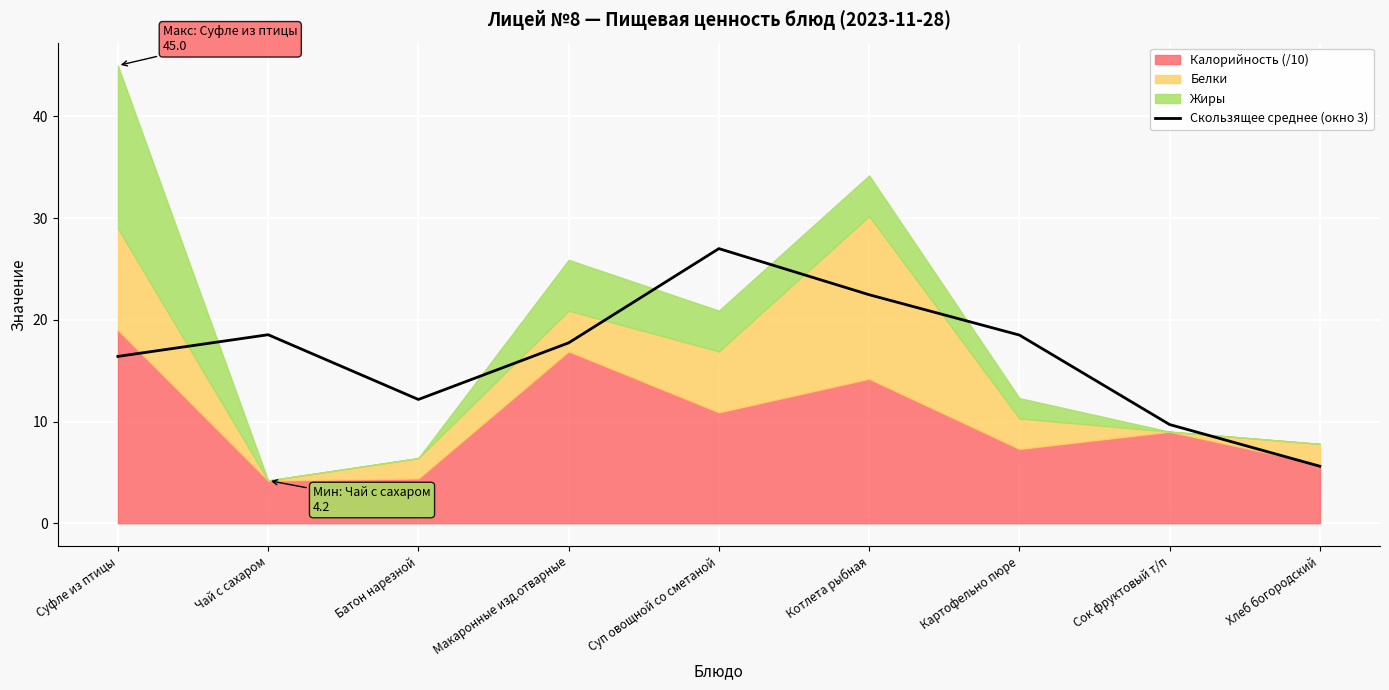

Reading left to right, extract all data points from this chart.

Суфле из птицы=16.4	Чай с сахаром=18.5	Батон нарезной=12.2	Макаронные изд.отварные=17.7	Суп овощной со сметаной=27.0	Котлета рыбная=22.5	Картофельно пюре=18.5	Сок фруктовый т/п=9.7	Хлеб богородский=5.6